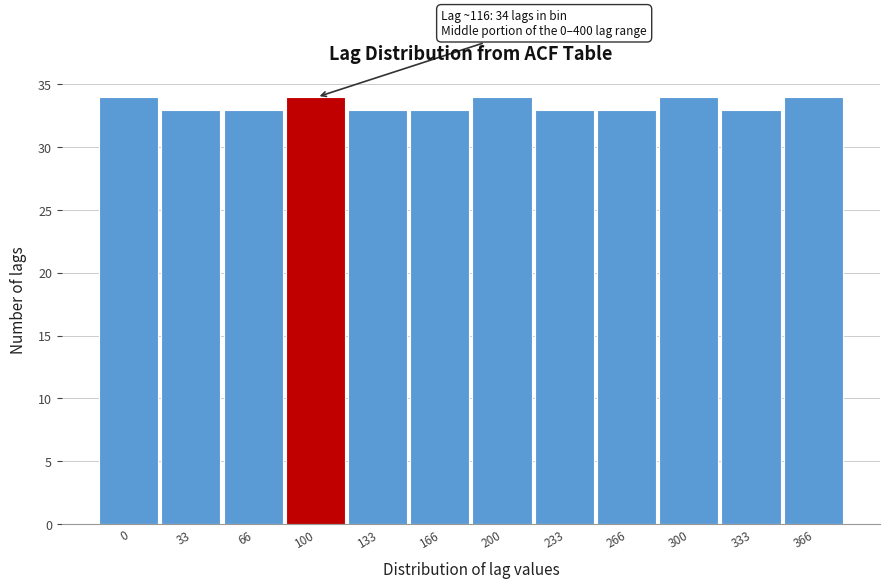

Reading left to right, list all the values displayed in this chart.

34	33	33	34	33	33	34	33	33	34	33	34